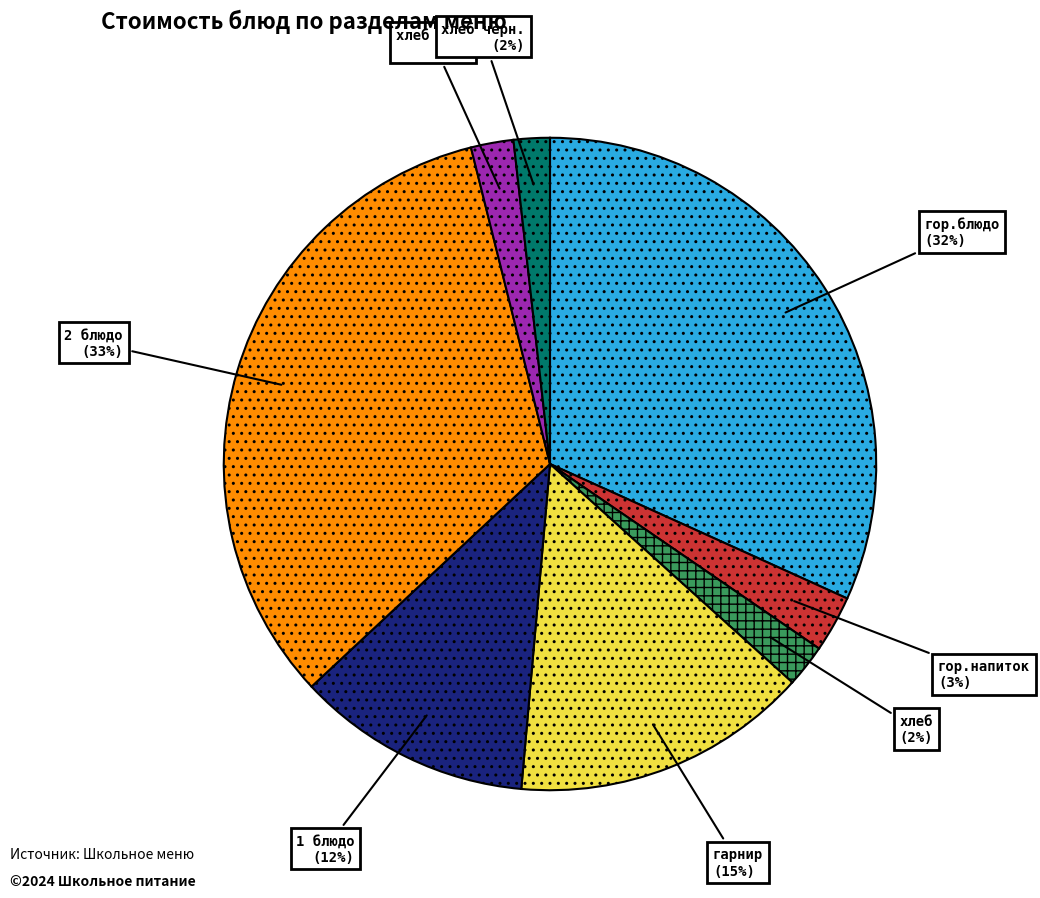

How many segments does this pie chart have?

8